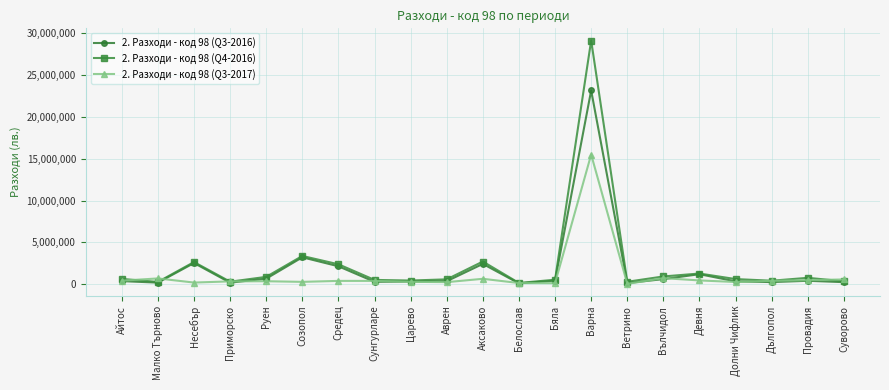

True or false: 2. Разходи - код 98 (Q3-2016) has more than 1 interior local peaks.

True